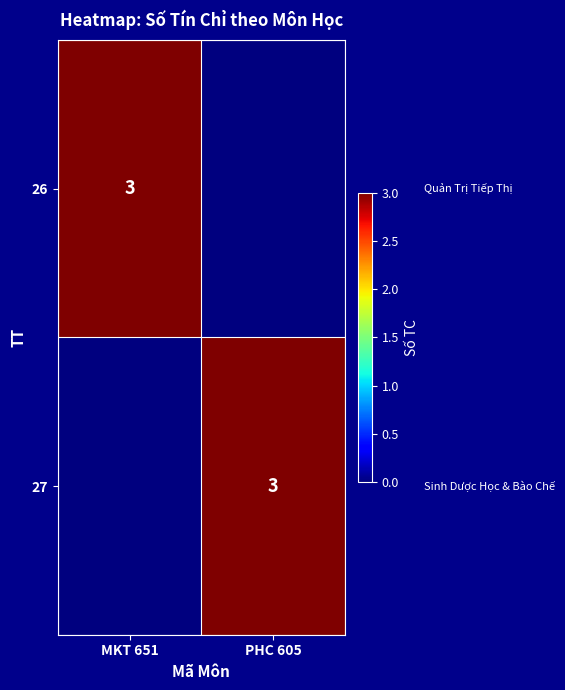

The 26 series shows 4 at MKT 651. True or false?

False